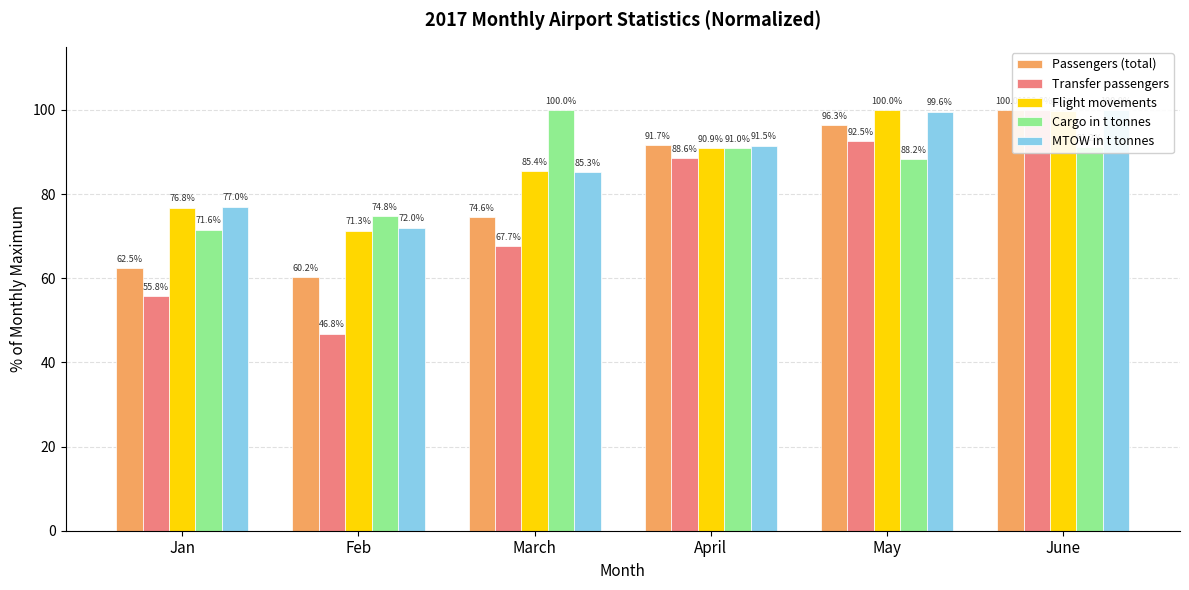

What is the difference between the second highest and second lowest values in the MTOW in t tonnes series?

22.6